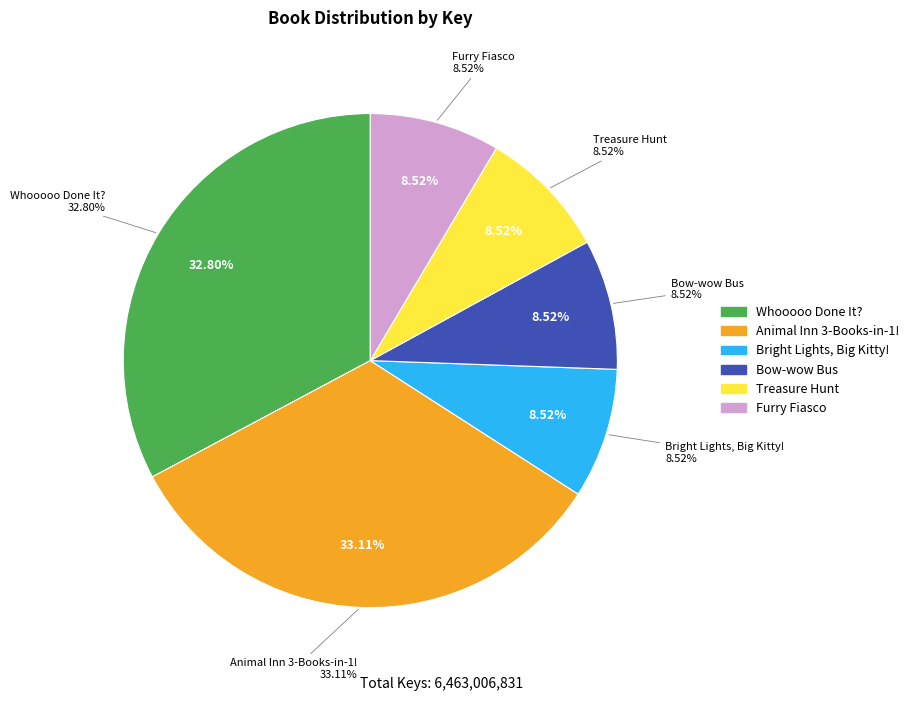

Is there any slice that represents more than half of the pie?

No